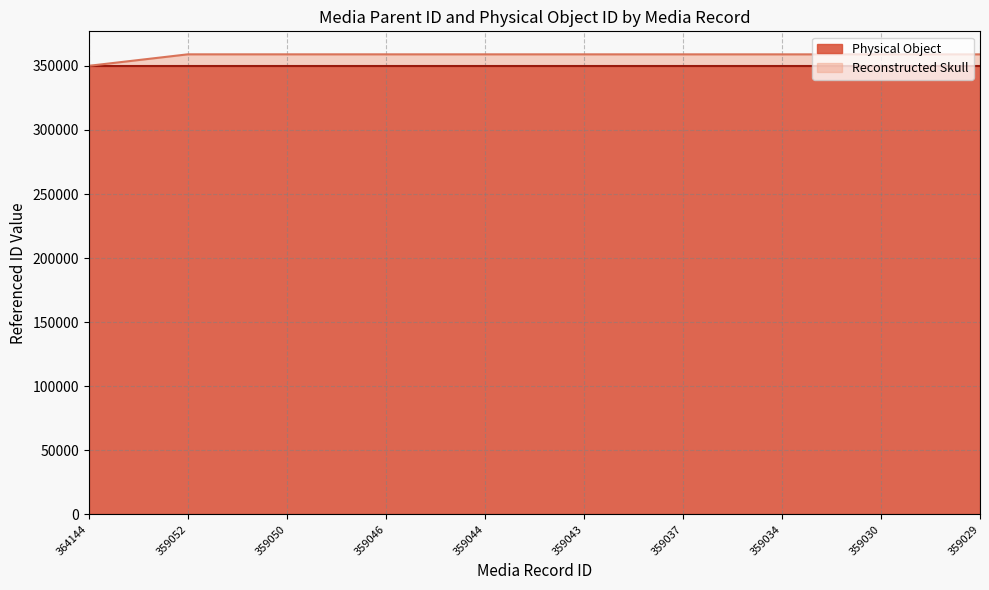

How many data points does each series have?

10